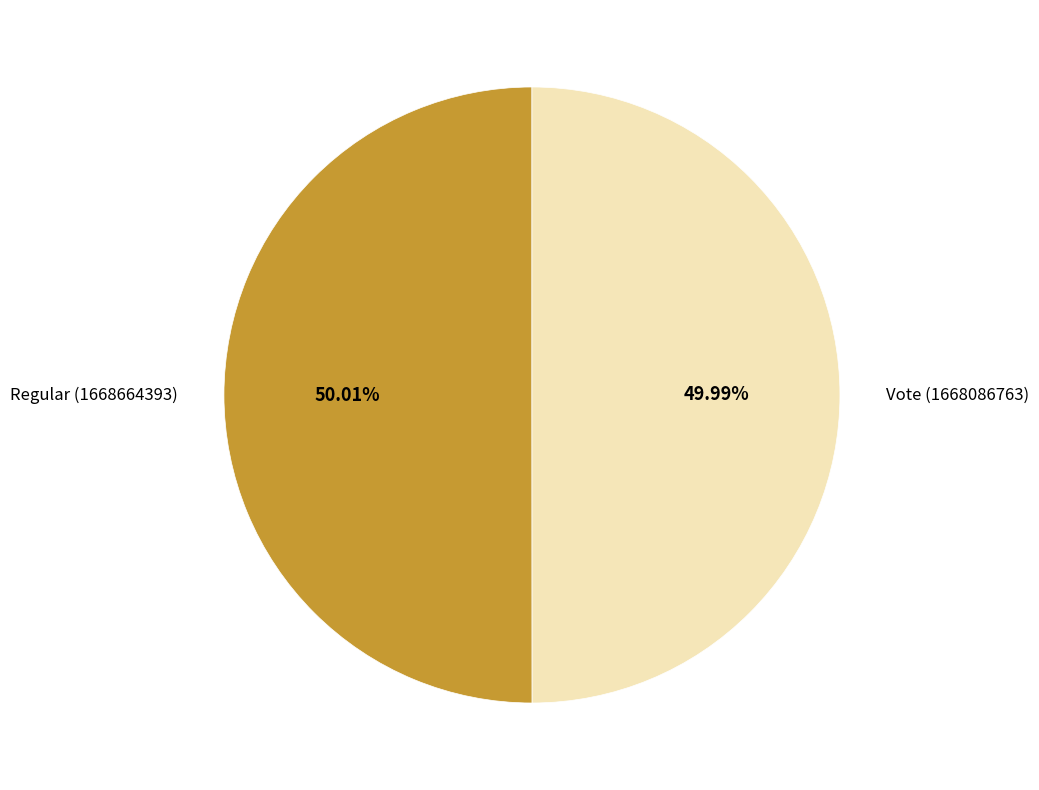

How many segments does this pie chart have?

2